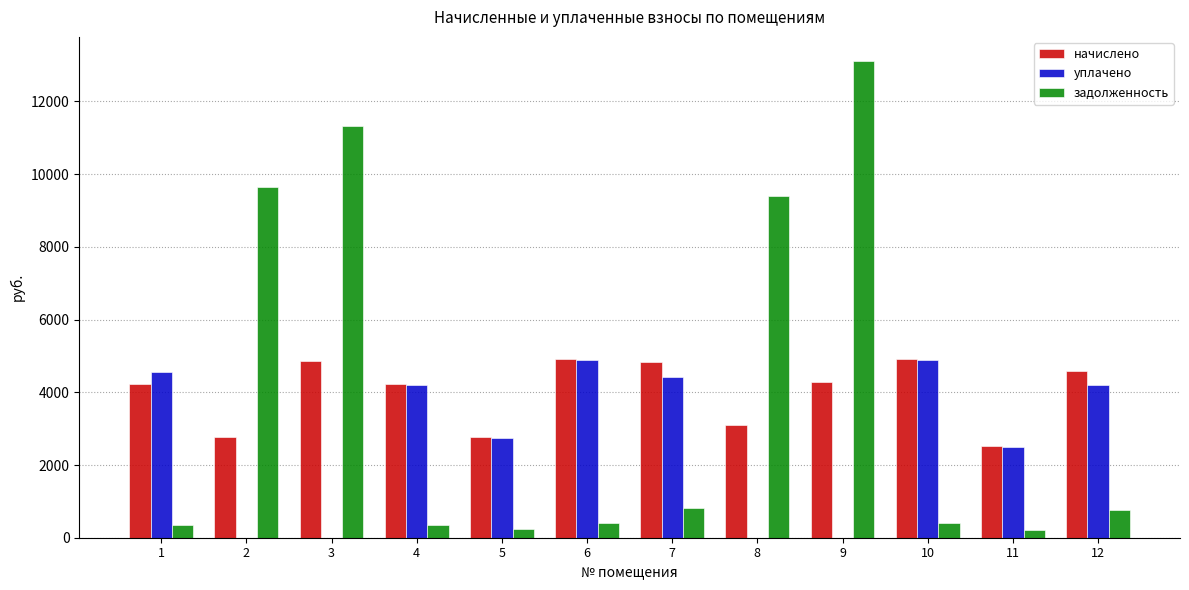

Which series changed the most between 3 and 5?

задолженность